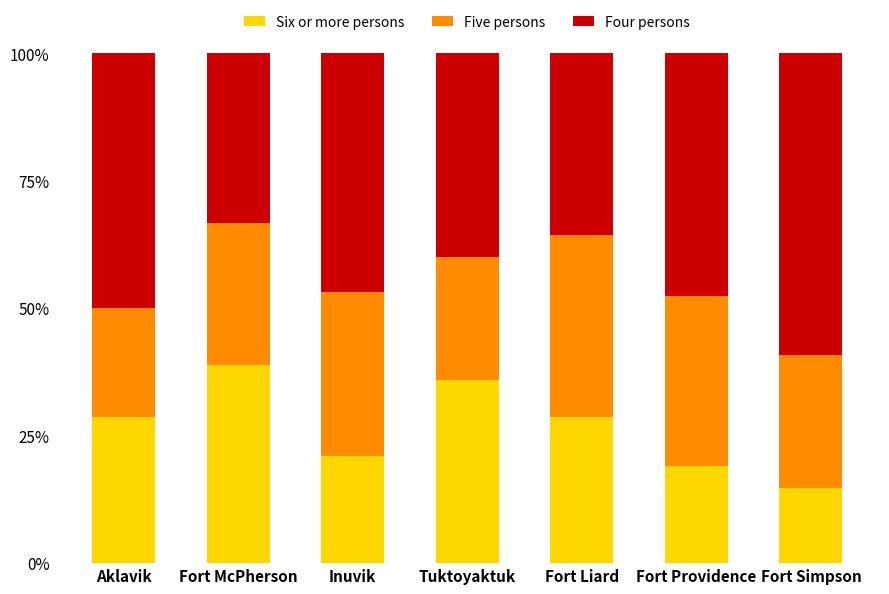

What is the difference between the Six or more persons values at Inuvik and Fort Liard?

7.6